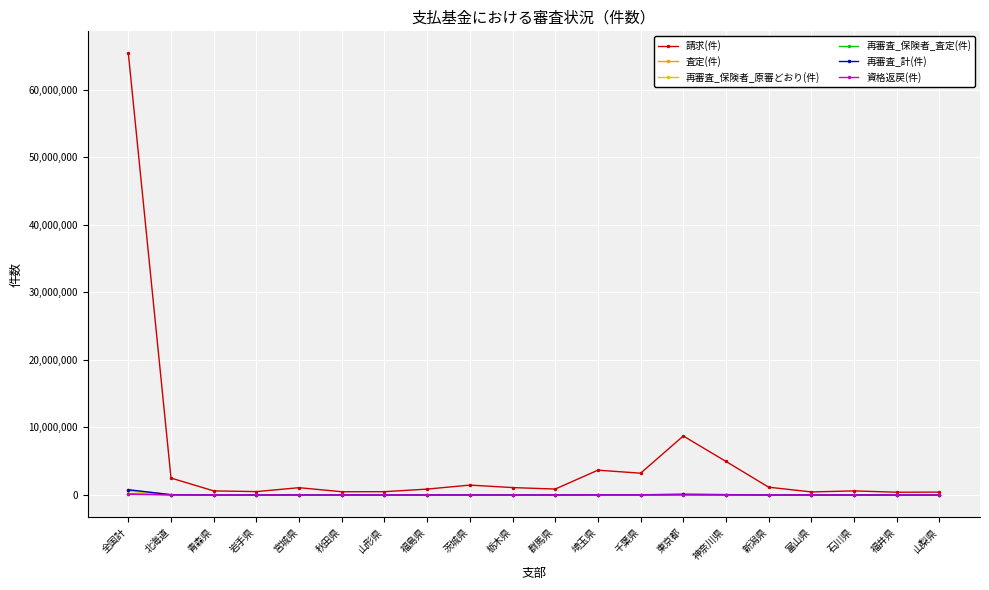

Where does the 資格返戻(件) series first go above 1697?

全国計